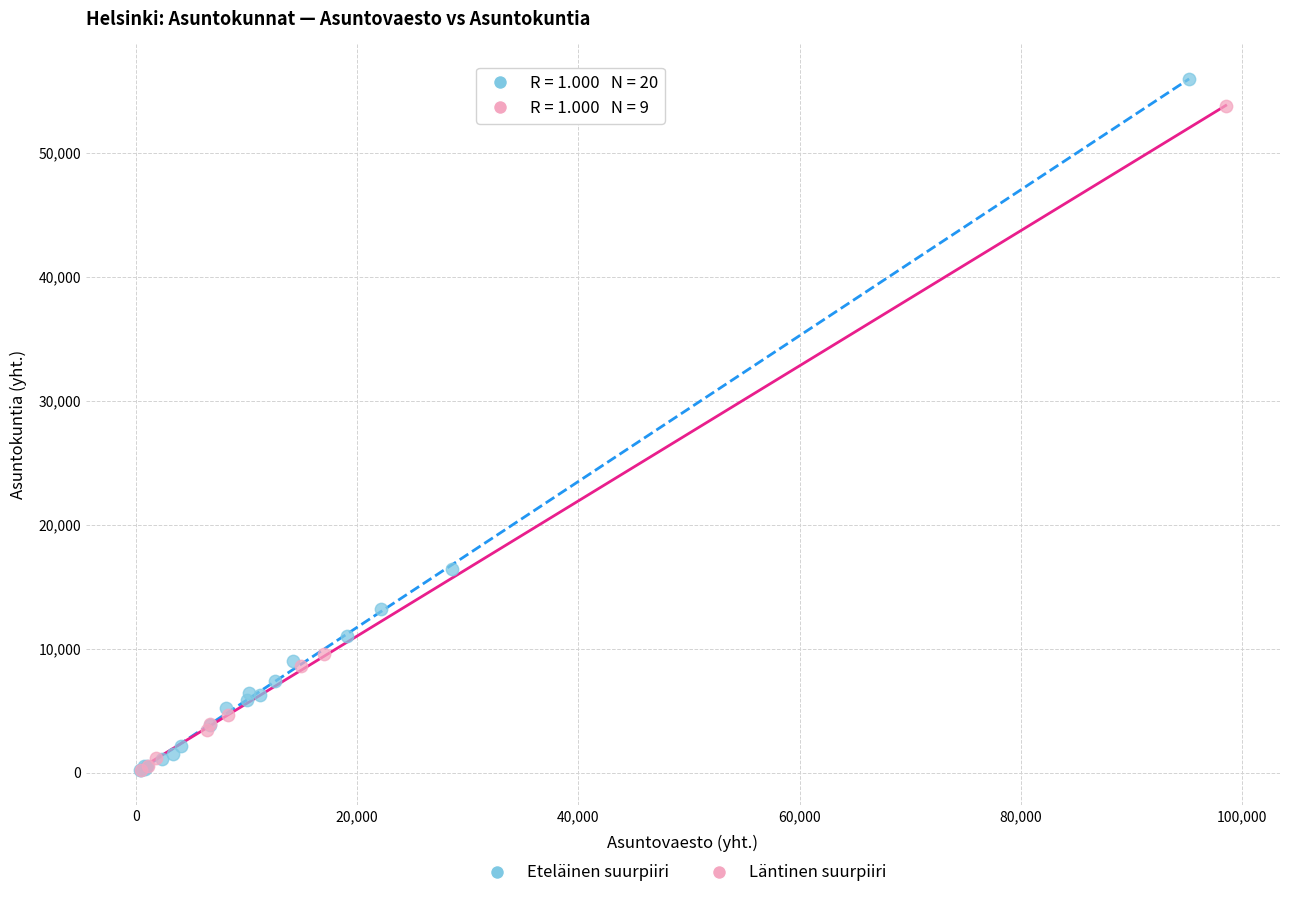

Which series has the largest Y range (max minus min)?

Eteläinen suurpiiri